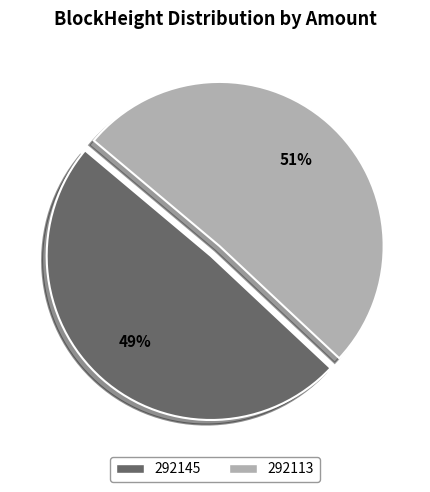

To the nearest percent, what is the average slice percentage?

50%